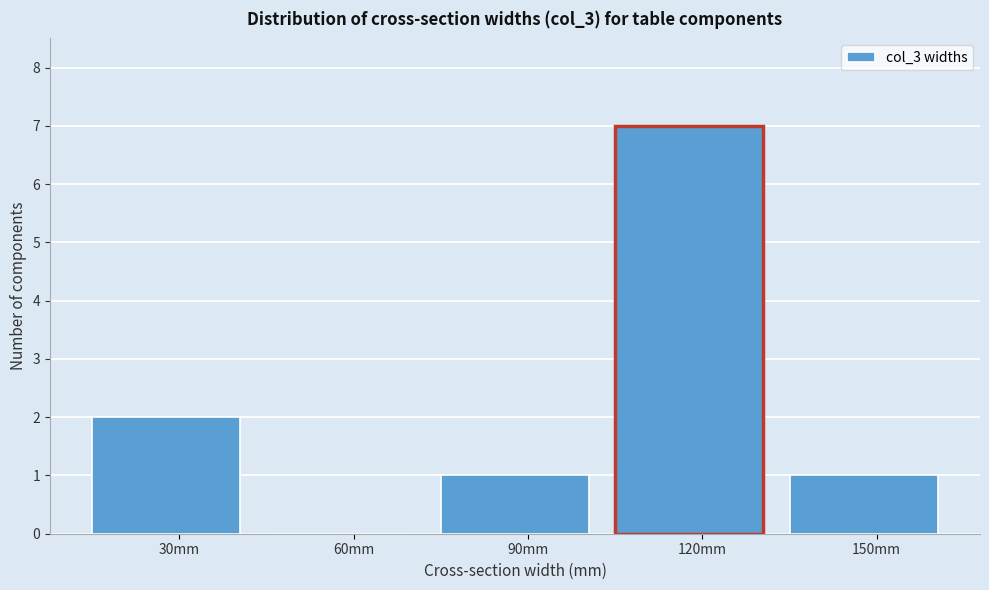

Reading right to left, extract all data points from this chart.

150mm=1	120mm=7	90mm=1	60mm=0	30mm=2